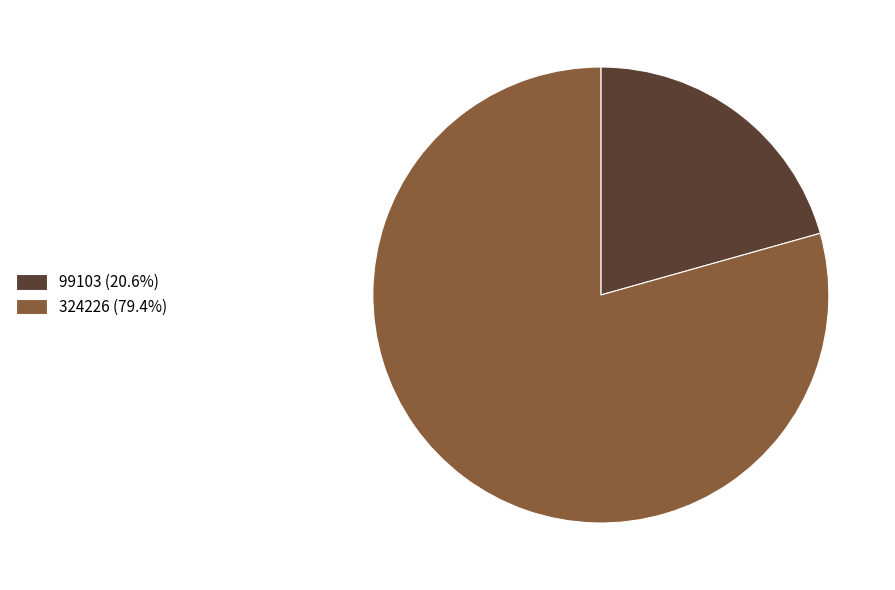

Which slice is the smallest?

99103